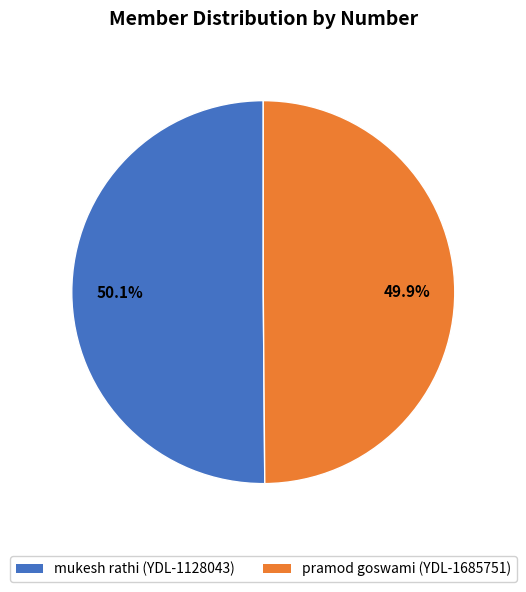

Does any single category account for the majority?

Yes